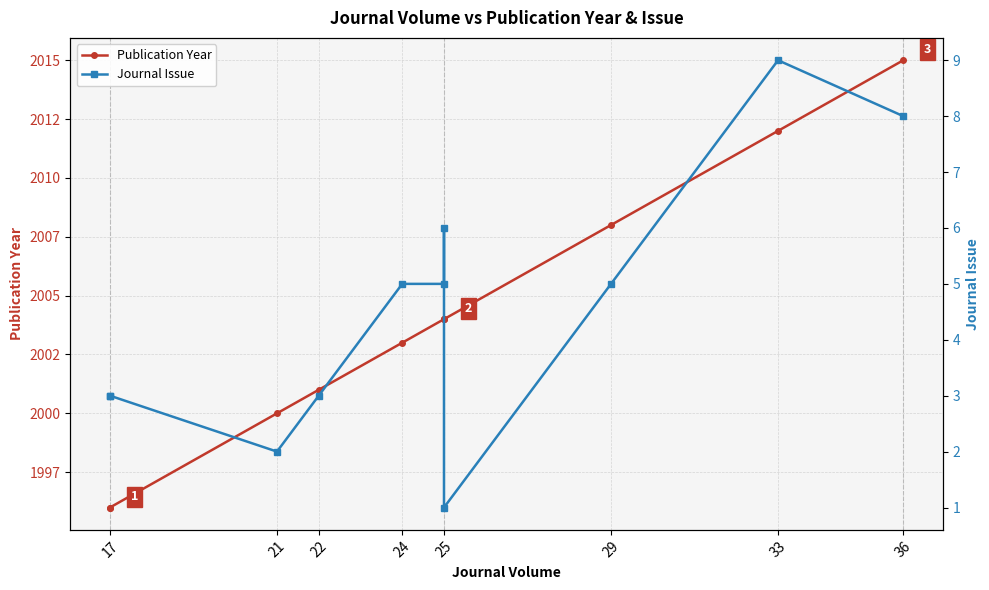

What is the difference between the maximum and minimum values in the Journal Issue series?

8